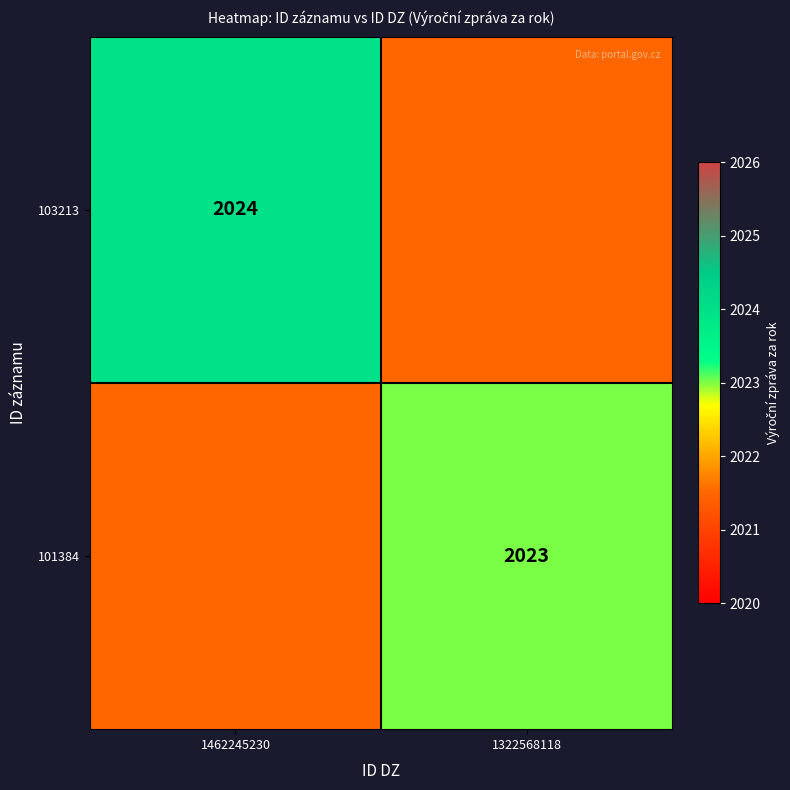

True or false: 103213 has a value of 2024.0 at 1462245230.

True